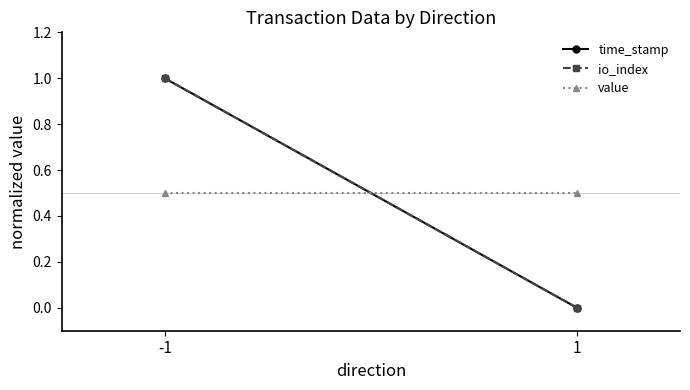

Which series has the largest range (max minus min)?

time_stamp